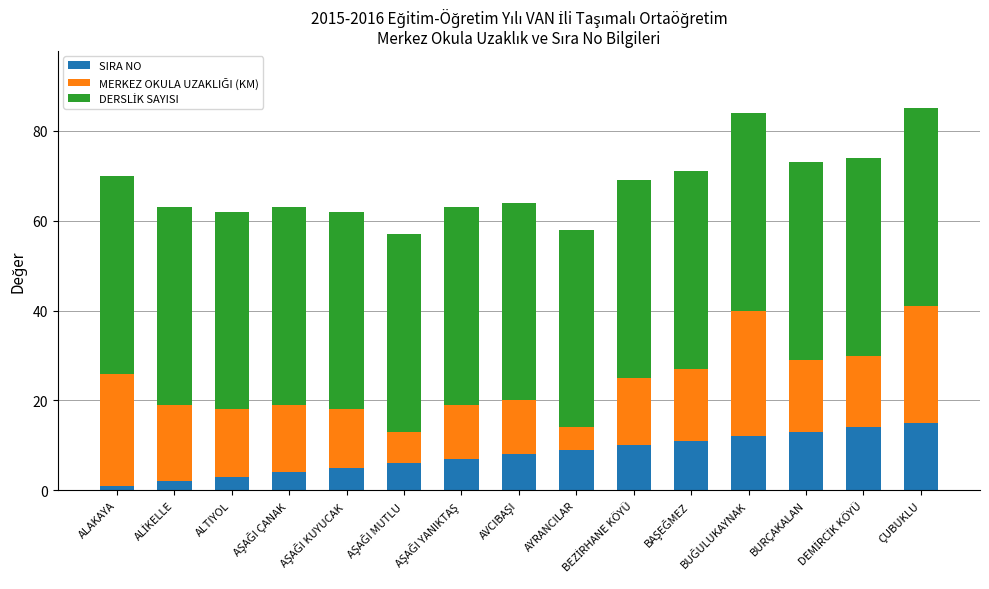

What is the difference between the second highest and minimum values in the SIRA NO series?

13